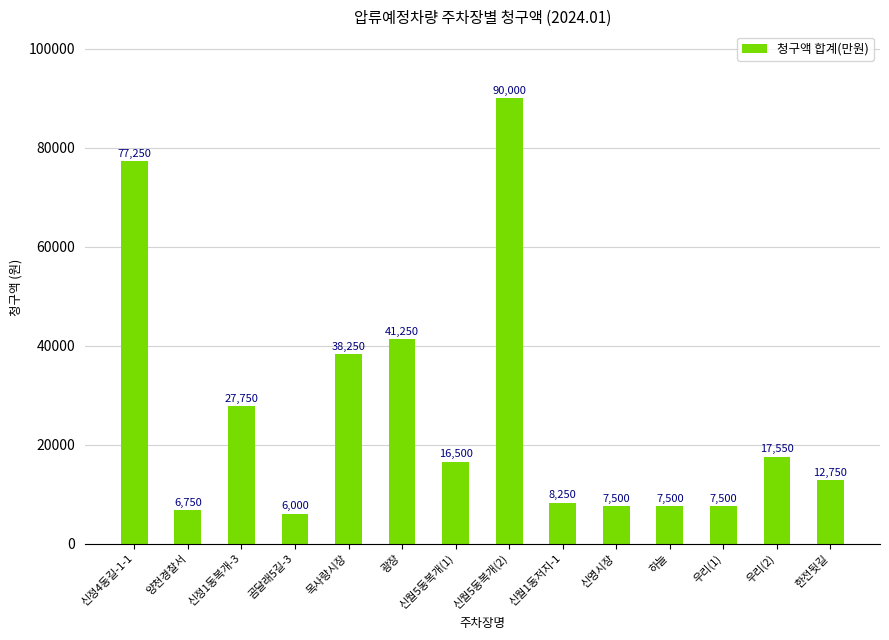

Reading left to right, list all the values displayed in this chart.

신정4동길-1-1=77250	양천경찰서=6750	신정1동복개-3=27750	곰달래5길-3=6000	목사랑시장=38250	광장=41250	신월5동복개(1)=16500	신월5동복개(2)=90000	신월1동저지-1=8250	신영시장=7500	하늘=7500	우리(1)=7500	우리(2)=17550	한전뒷길=12750